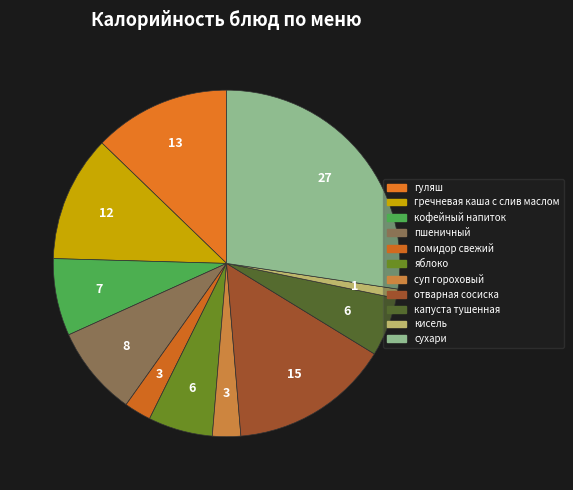

Is the sum of кофейный напиток and помидор свежий greater than half?

No